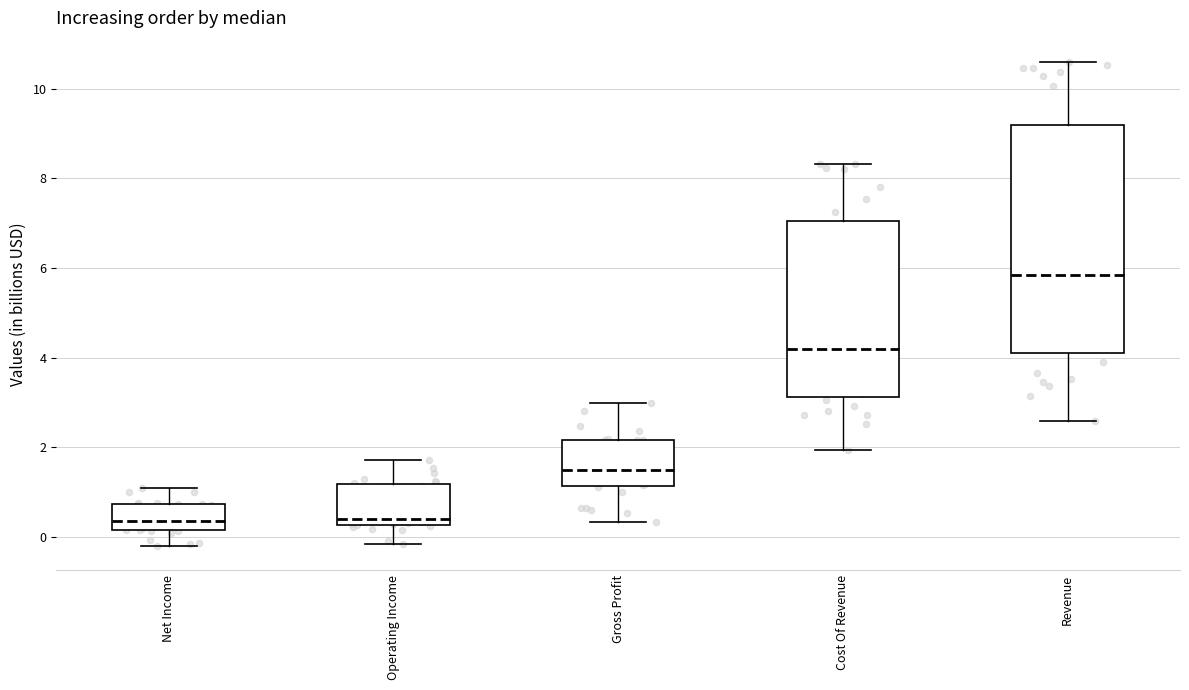

Reading left to right, transcribe this box plot: for each box, give where its median line is, the range the box spans, and where its two whiskers end, as read against the y-axis. The values are not printed on the chart, so give them approximately, as read against the axis.

Net Income: median 0.4, box 0.2 to 0.8, whiskers -0.2 to 1.0
Operating Income: median 0.4, box 0.2 to 1.2, whiskers -0.2 to 1.8
Gross Profit: median 1.4, box 1.2 to 2.2, whiskers 0.4 to 3.0
Cost Of Revenue: median 4.2, box 3.2 to 7.0, whiskers 2.0 to 8.4
Revenue: median 5.8, box 4.0 to 9.2, whiskers 2.6 to 10.6